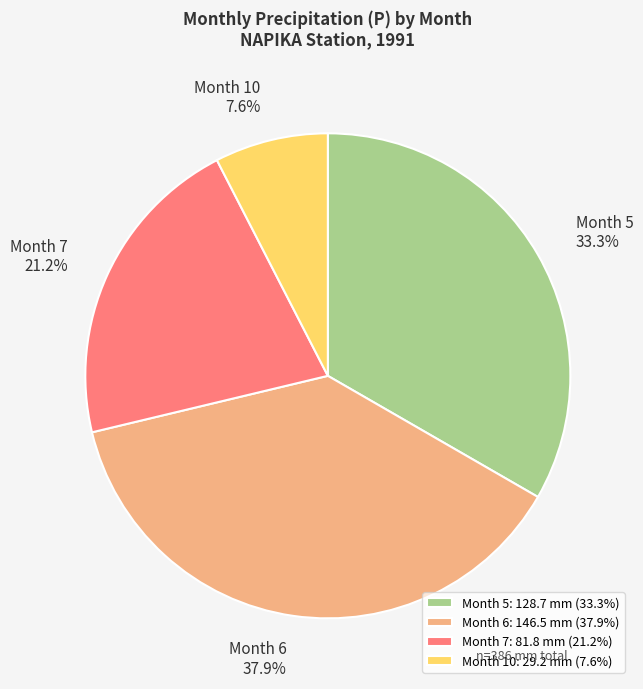

Which has a higher value, Month 10 or Month 5?

Month 5